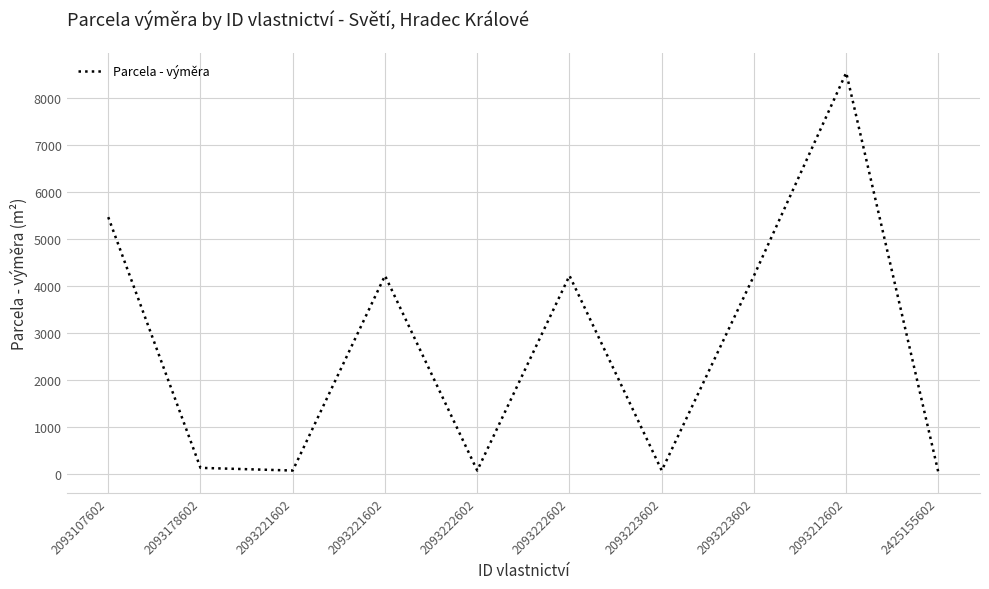

True or false: the data shows 2748 at 2093221602.

False